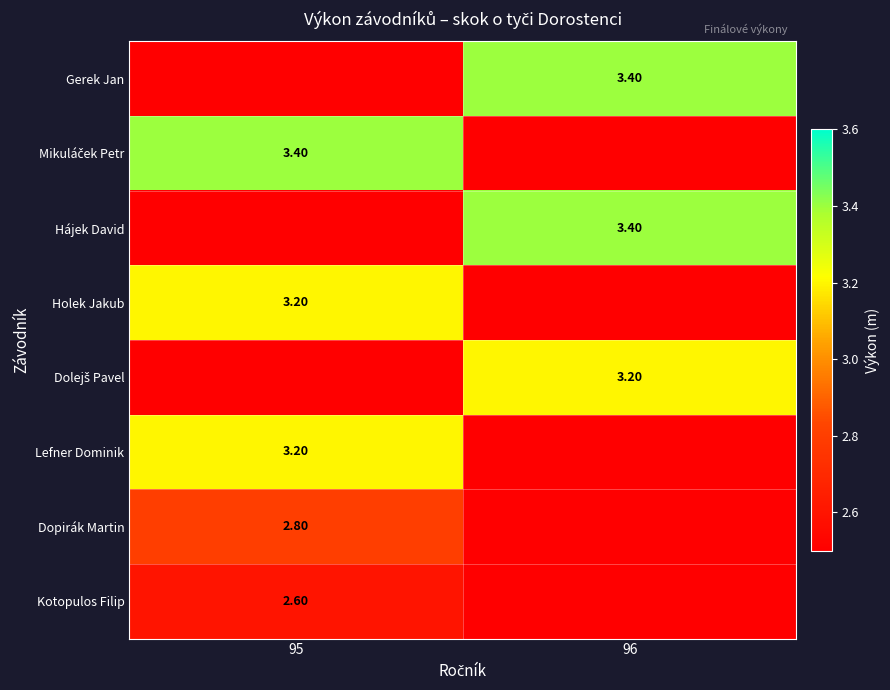

Is the value of Gerek Jan at 96 greater than the value of Holek Jakub at 95?

Yes